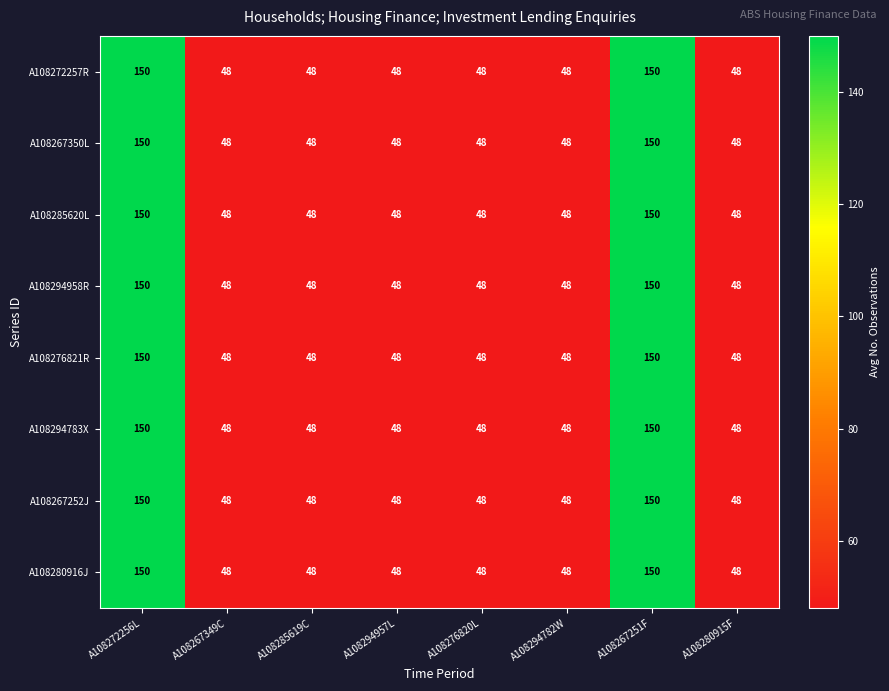

What value does the A108276821R series have at A108285619C?

48